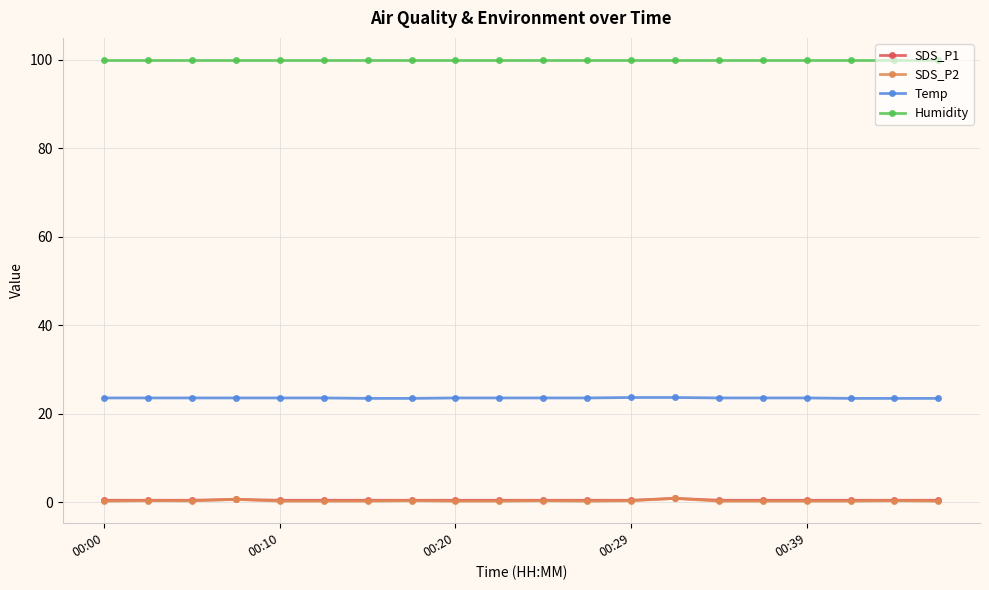

True or false: SDS_P1 and Temp intersect in this chart.

False